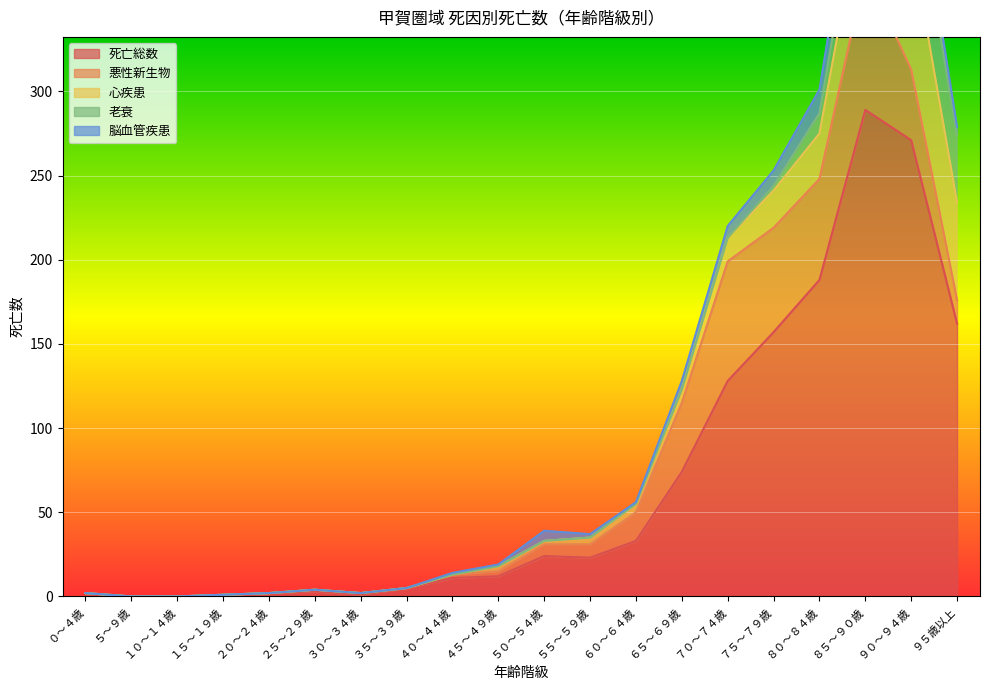

True or false: 死亡総数 has more than 2 interior local peaks.

True